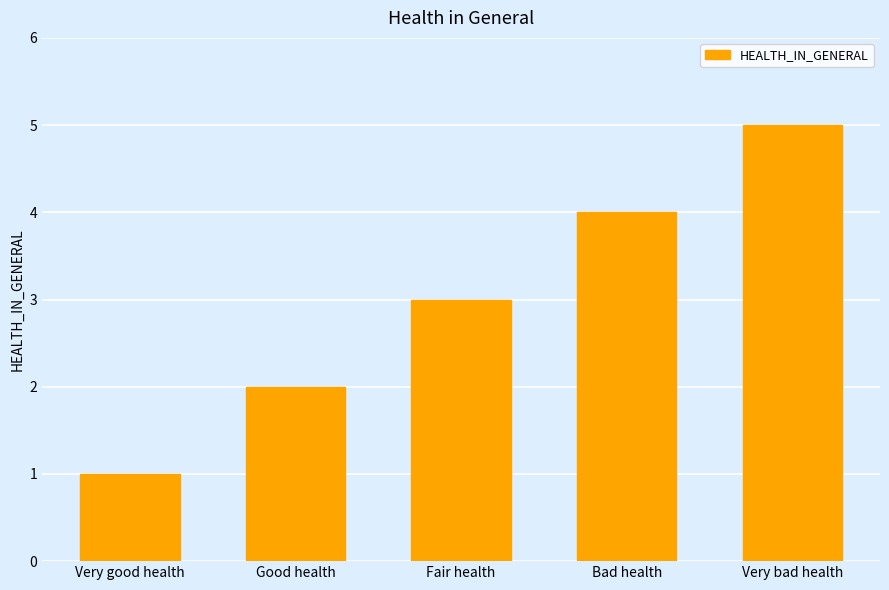

Is it true that the value at Very bad health is 9?

False